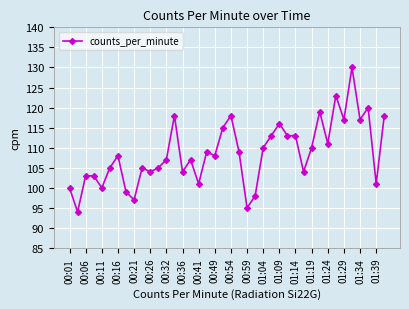

What is the sum of all values?

4347